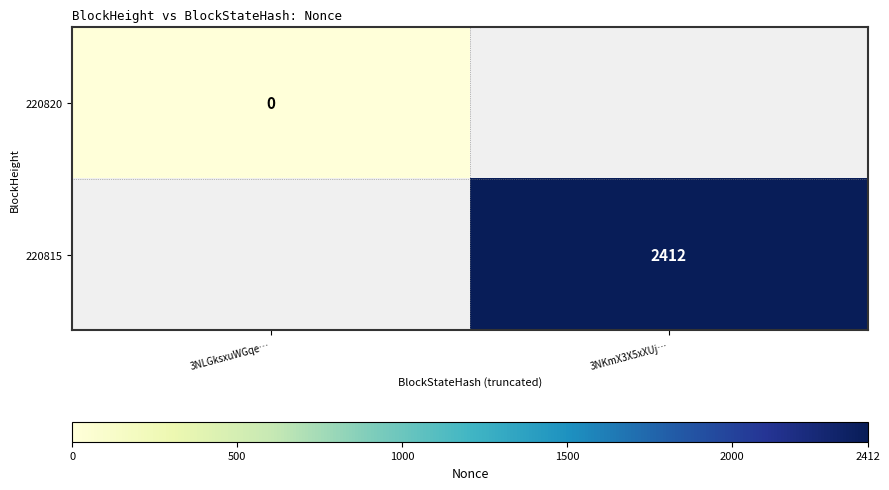

At how many categories does at least one series exceed 1323?

1